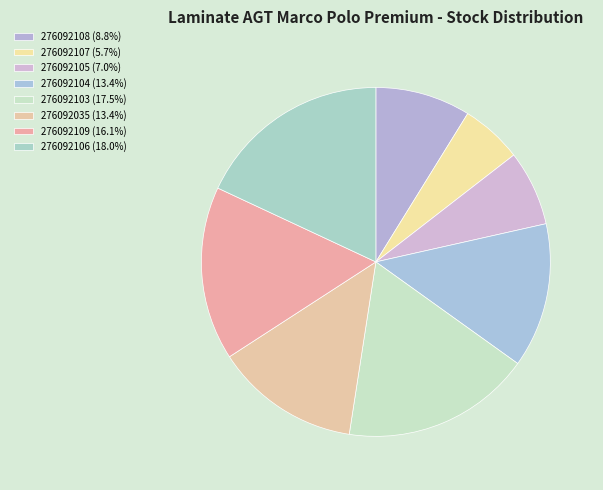

To the nearest percent, what percentage of the pie is 276092109?

16%